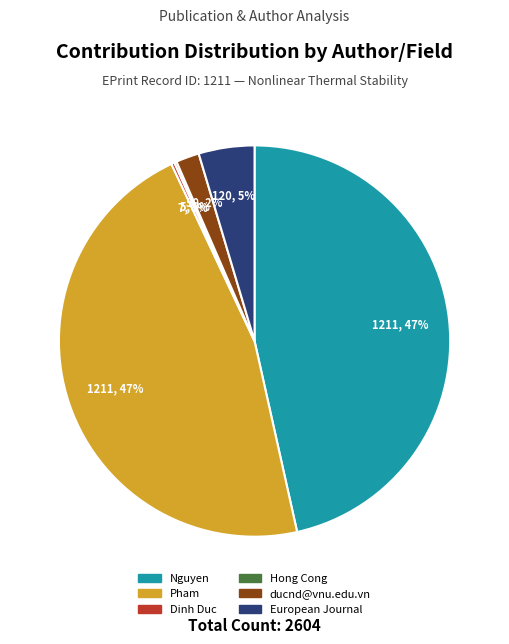

Does Pham represent more than half of the total?

No